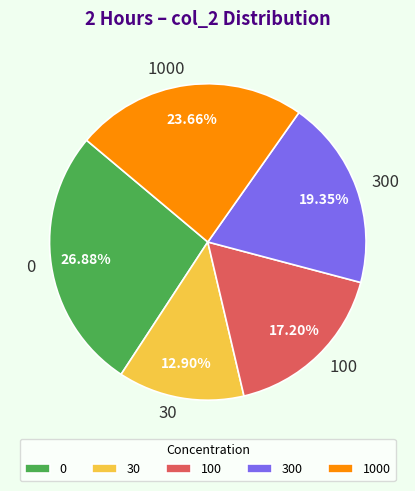

What percentage is NOT represented by 0?

73.1%